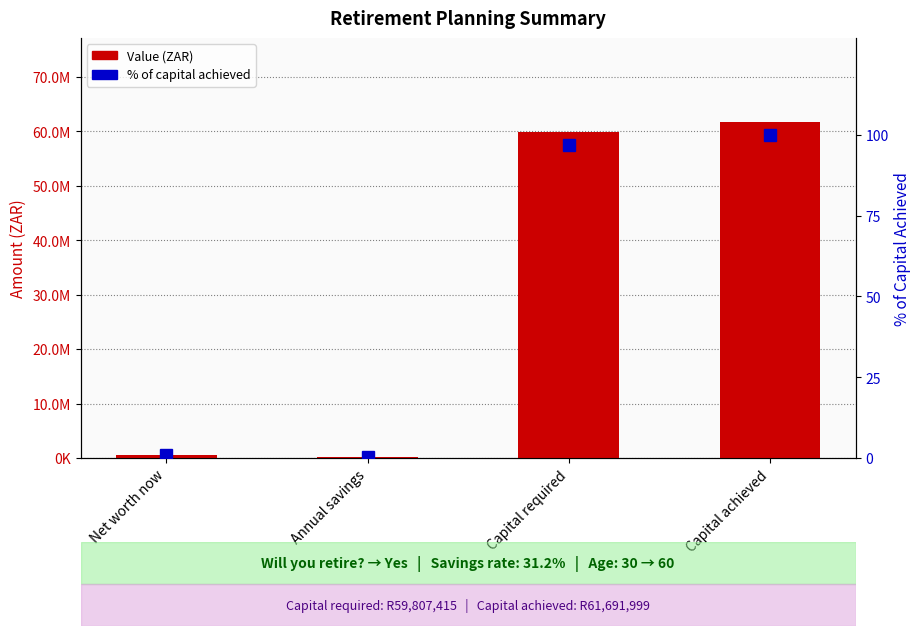

Is the value of % of capital achieved at Capital required greater than the value of Value at Capital achieved?

No